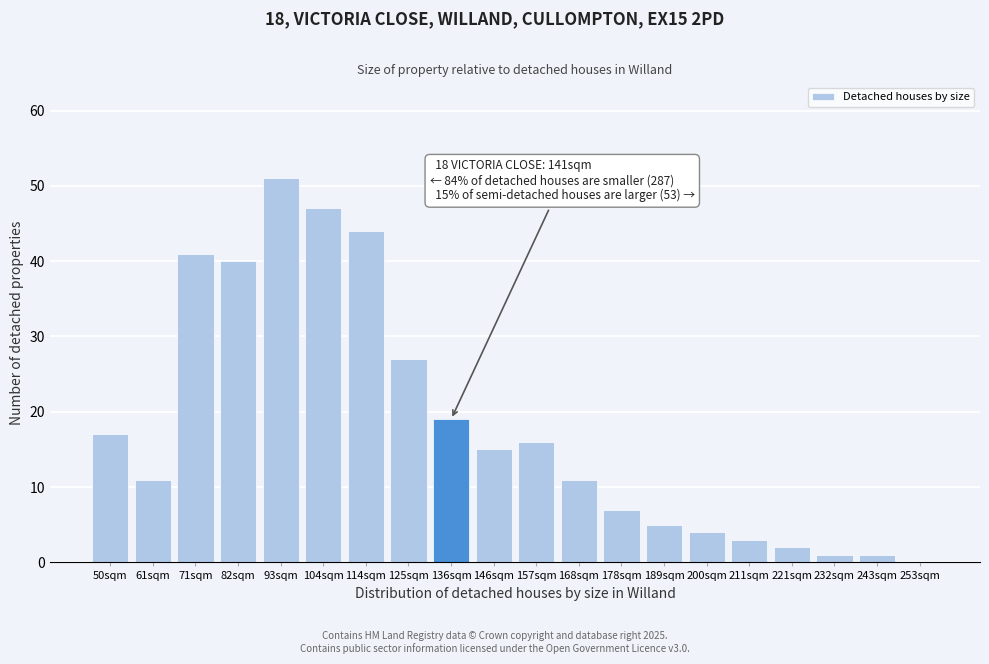

Reading left to right, list all the values displayed in this chart.

50sqm=17	61sqm=11	71sqm=41	82sqm=40	93sqm=51	104sqm=47	114sqm=44	125sqm=27	136sqm=19	146sqm=15	157sqm=16	168sqm=11	178sqm=7	189sqm=5	200sqm=4	211sqm=3	221sqm=2	232sqm=1	243sqm=1	253sqm=0